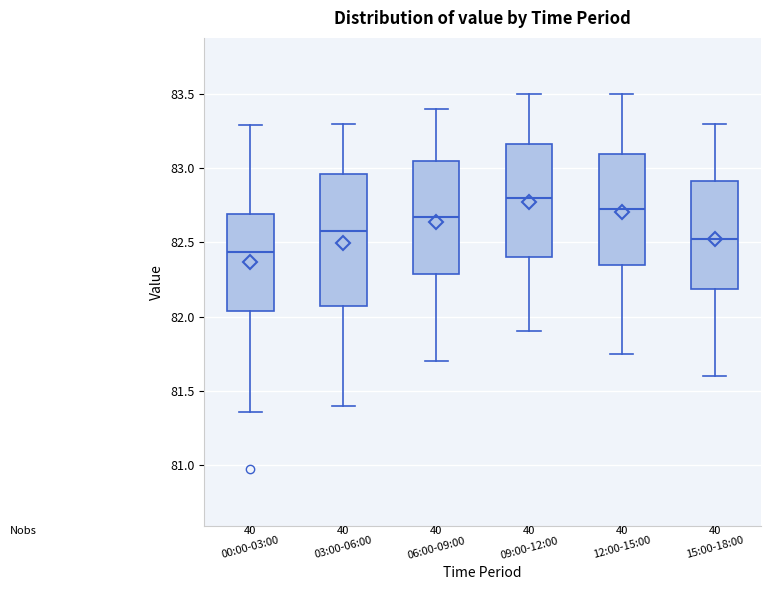

Which box is the tallest, from its lower edge to its upper edge?

03:00-06:00